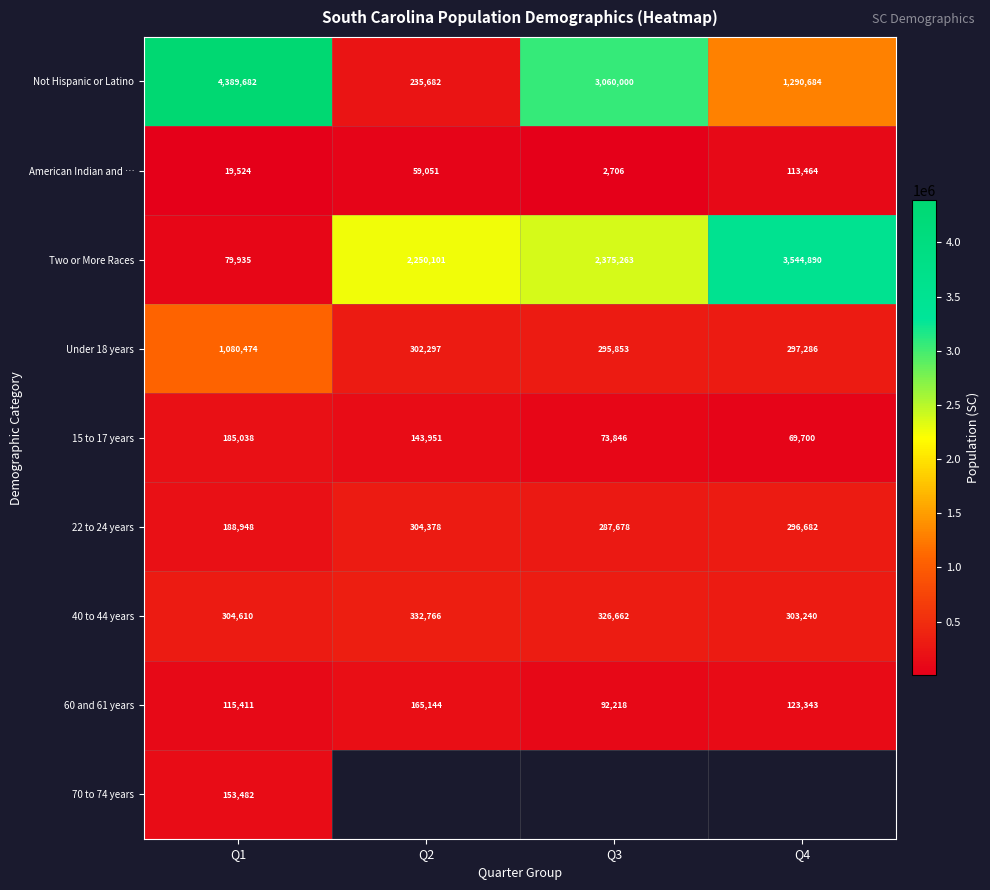

What is the difference between the 15 to 17 years values at Q1 and Q4?

115338